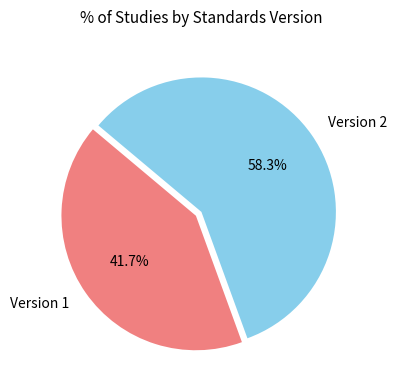

Is the sum of Version 1 and Version 2 greater than half?

Yes